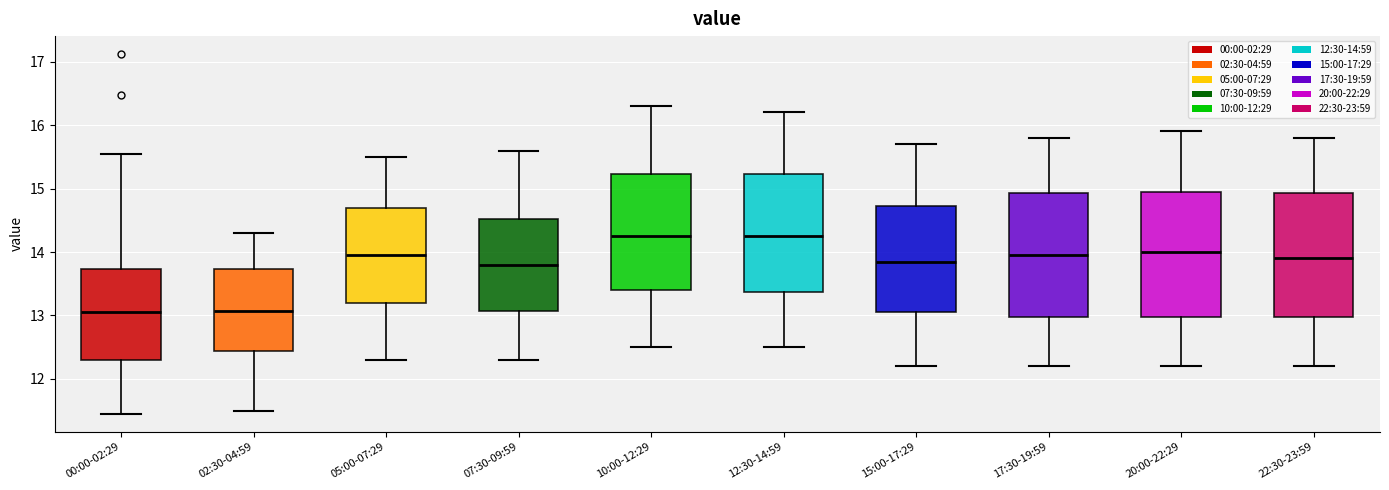

Reading left to right, read every box against the y-axis: the position of its median line, the range the box covers, and the ends of its whiskers. The values are not printed on the chart, so give them approximately, as read against the axis.

00:00-02:29: median 13.1, box 12.3 to 13.7, whiskers 11.5 to 15.6
02:30-04:59: median 13.1, box 12.4 to 13.7, whiskers 11.5 to 14.3
05:00-07:29: median 14.0, box 13.2 to 14.7, whiskers 12.3 to 15.5
07:30-09:59: median 13.8, box 13.1 to 14.5, whiskers 12.3 to 15.6
10:00-12:29: median 14.3, box 13.4 to 15.2, whiskers 12.5 to 16.3
12:30-14:59: median 14.3, box 13.4 to 15.2, whiskers 12.5 to 16.2
15:00-17:29: median 13.9, box 13.1 to 14.7, whiskers 12.2 to 15.7
17:30-19:59: median 14.0, box 13.0 to 14.9, whiskers 12.2 to 15.8
20:00-22:29: median 14.0, box 13.0 to 15.0, whiskers 12.2 to 15.9
22:30-23:59: median 13.9, box 13.0 to 14.9, whiskers 12.2 to 15.8